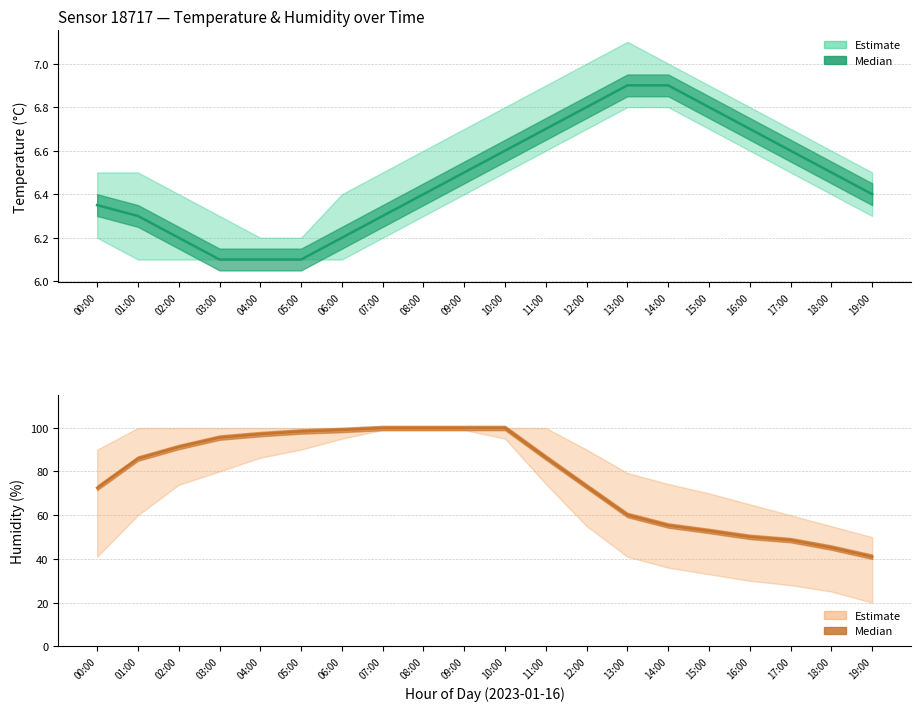

True or false: humidity (median) and temperature (median) cross at least once.

False